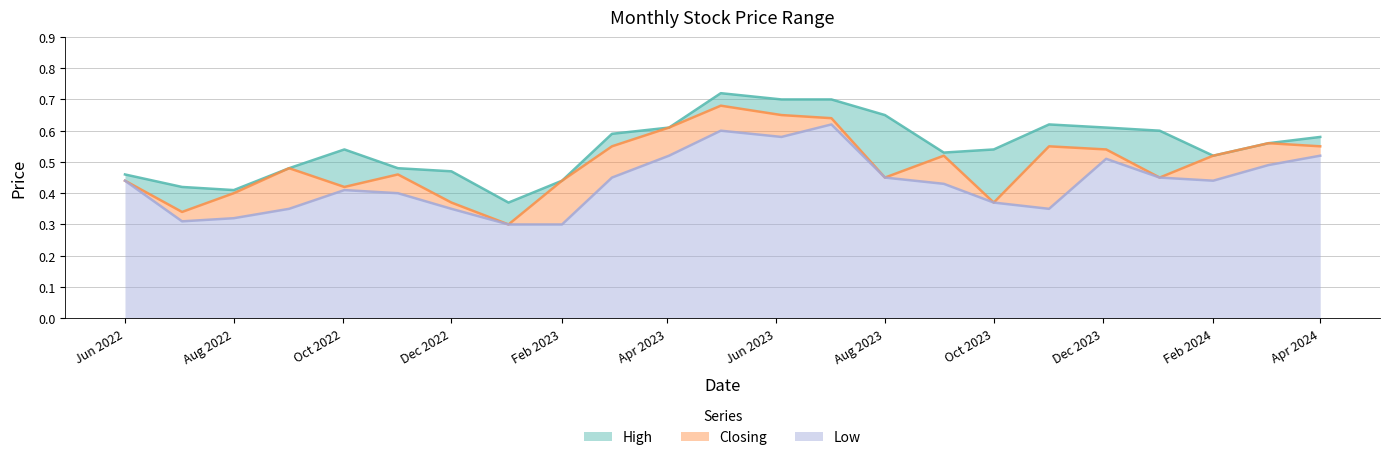

List the series in order of their overall mean, lowest first.

Low, Closing, High